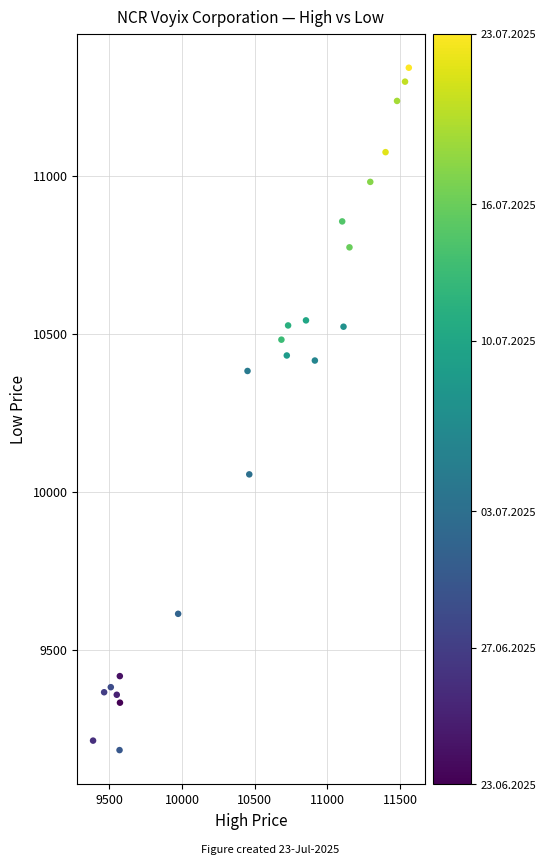

What is the range of X values (max minus min)?

2171